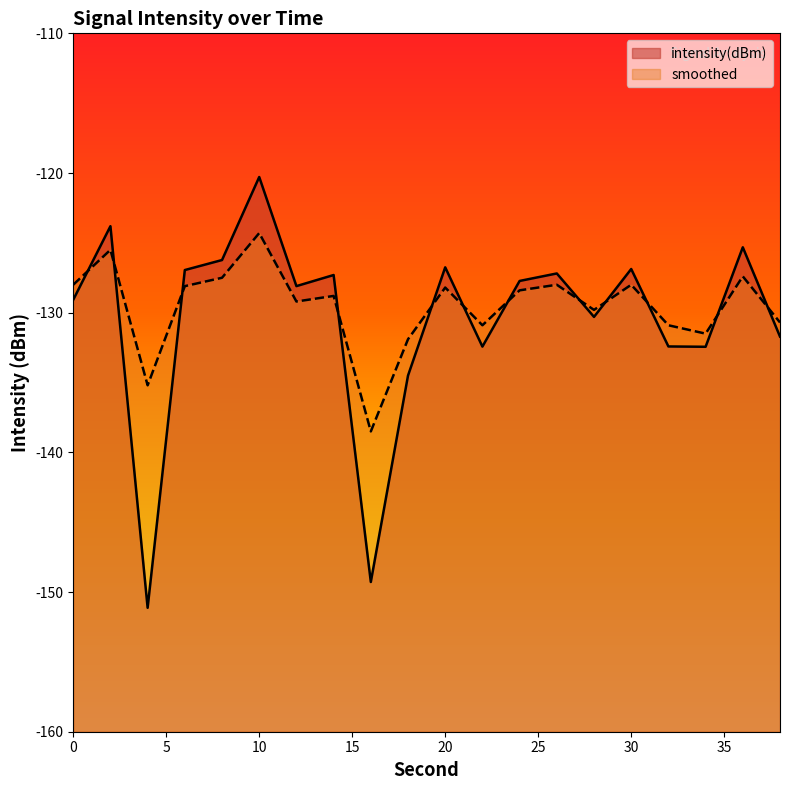

What is the difference between the highest and lowest values at 32?

1.5